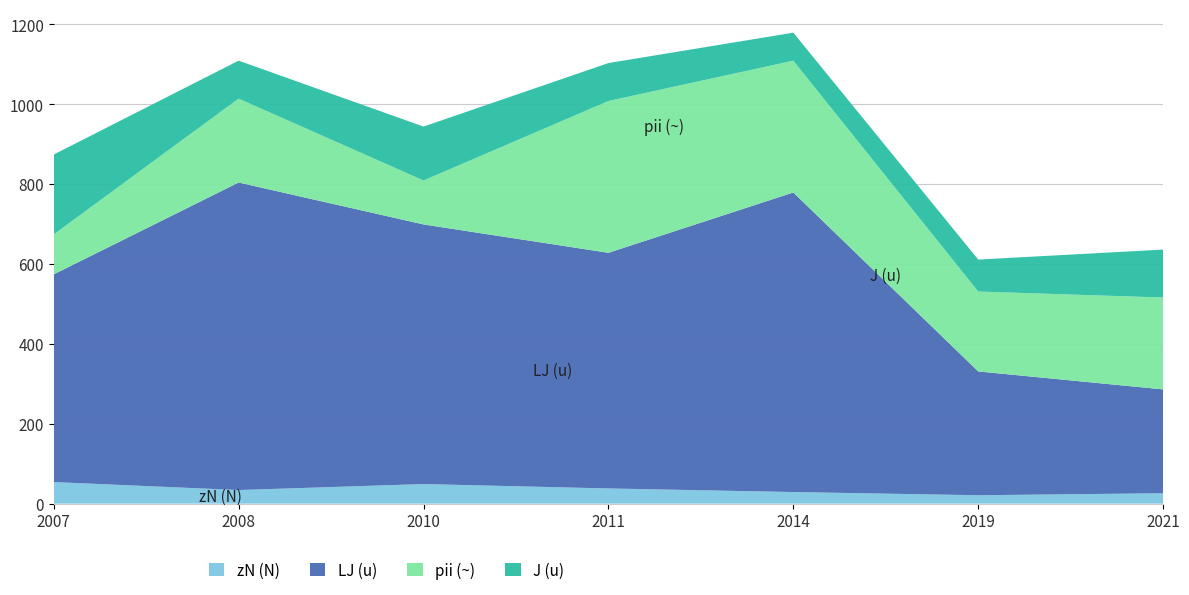

Reading left to right, extract all data points from this chart.

zN (N): 54	34	49	38	29	21	26
LJ (u): 520	770	650	590	750	310	260
pii (~): 100	210	110	380	330	200	230
J (u): 200	95	135	95	70	80	120